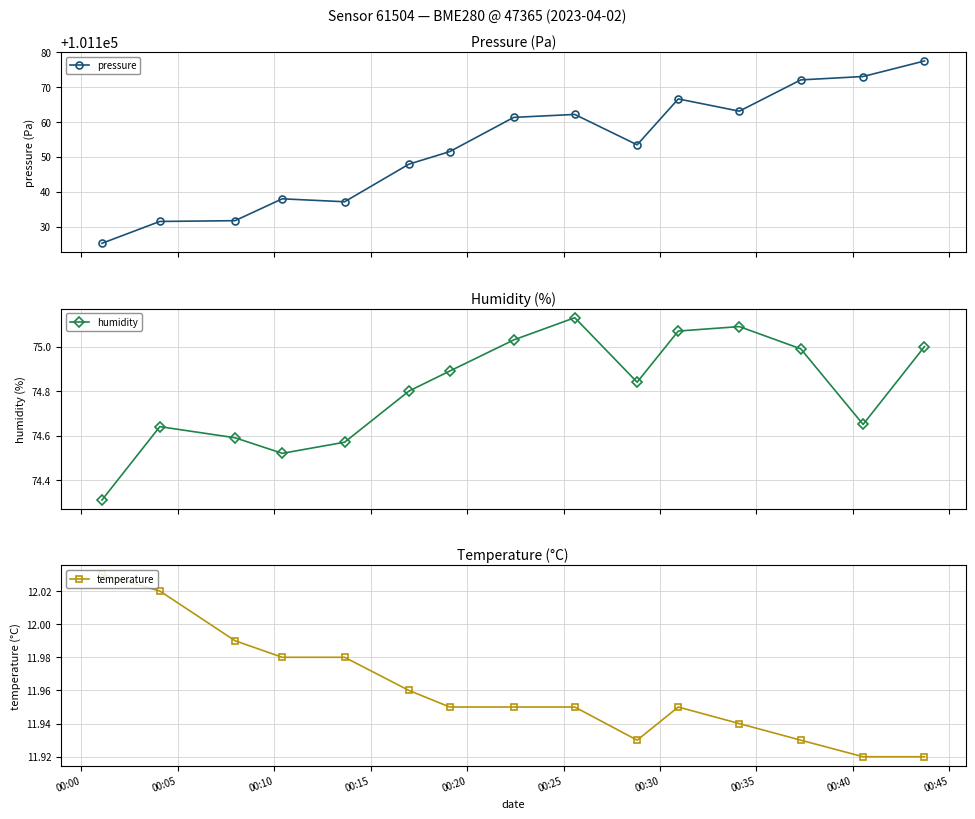

How many interior local peaks does the humidity series have?

3